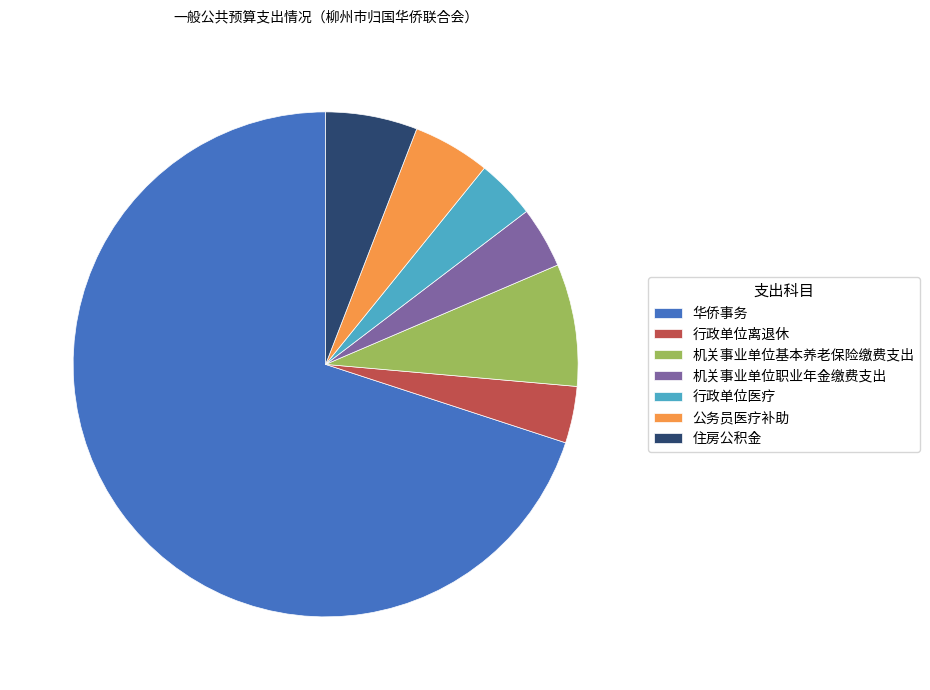

Do 行政单位离退休 and 住房公积金 together represent more than half of the pie?

No